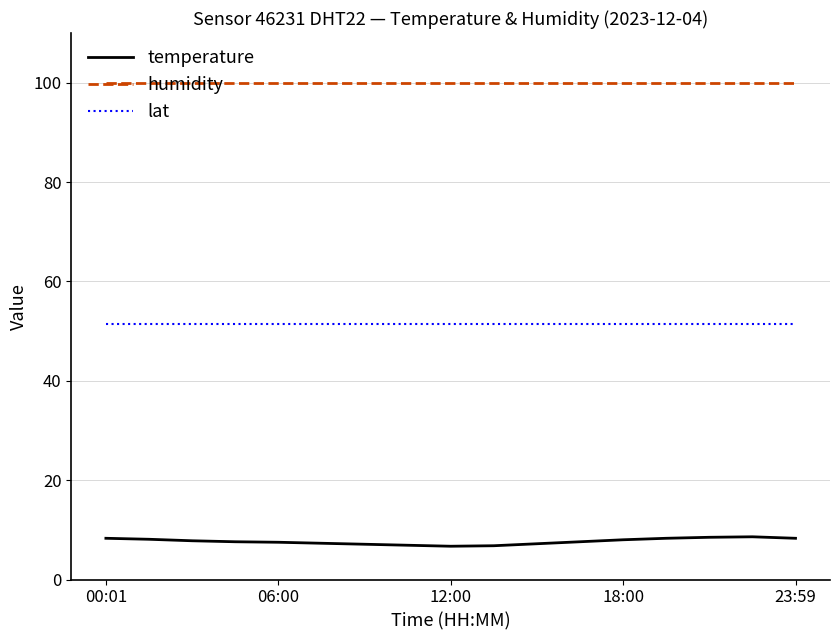

What is the maximum value for lat?

51.4